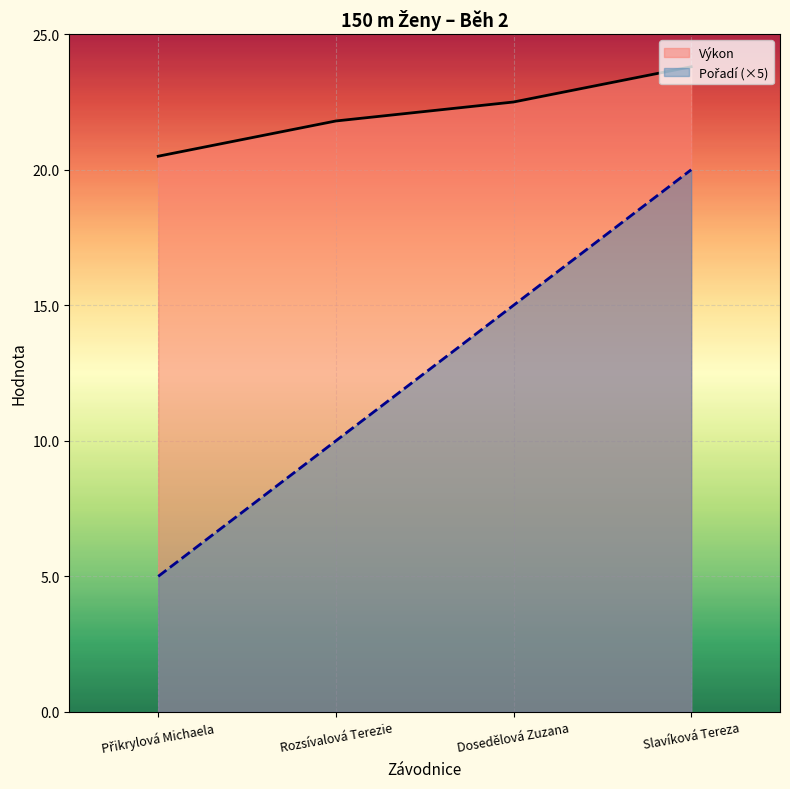

What is the approximate value of Výkon at Přikrylová Michaela?

20.5